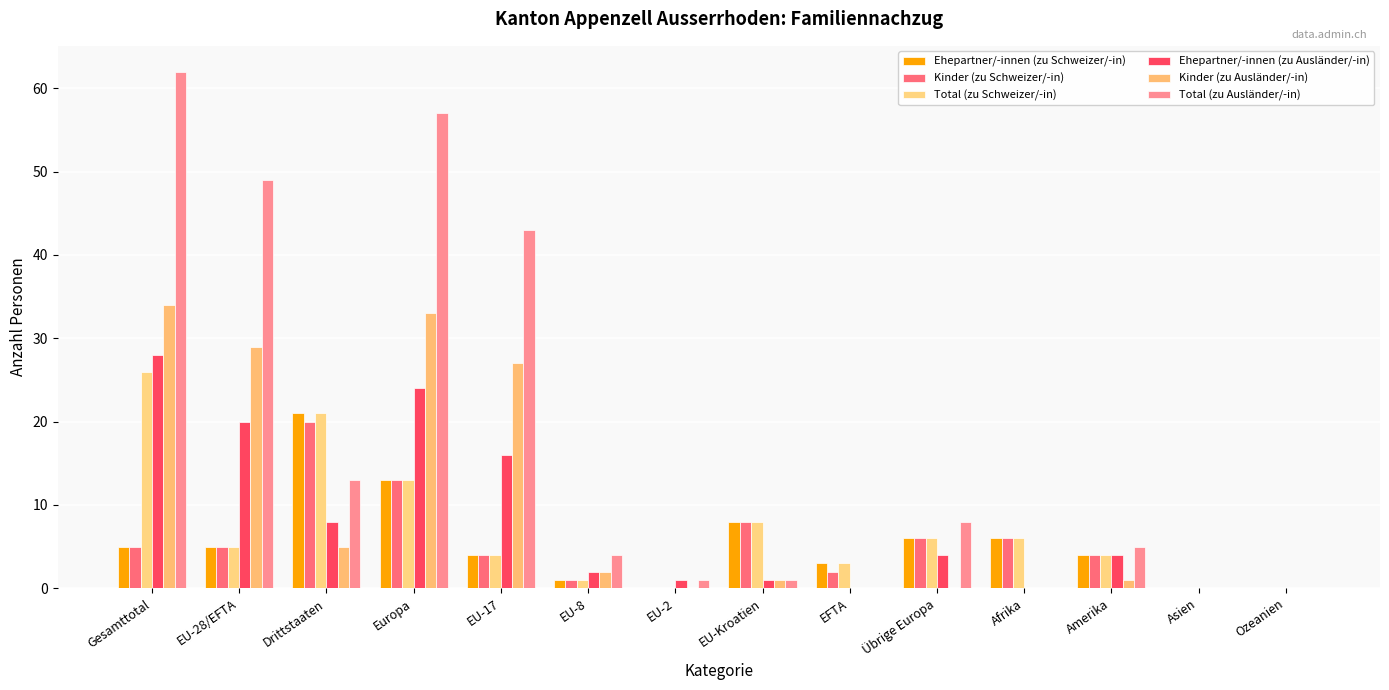

What is the label of the 11th bar from the left?

Afrika